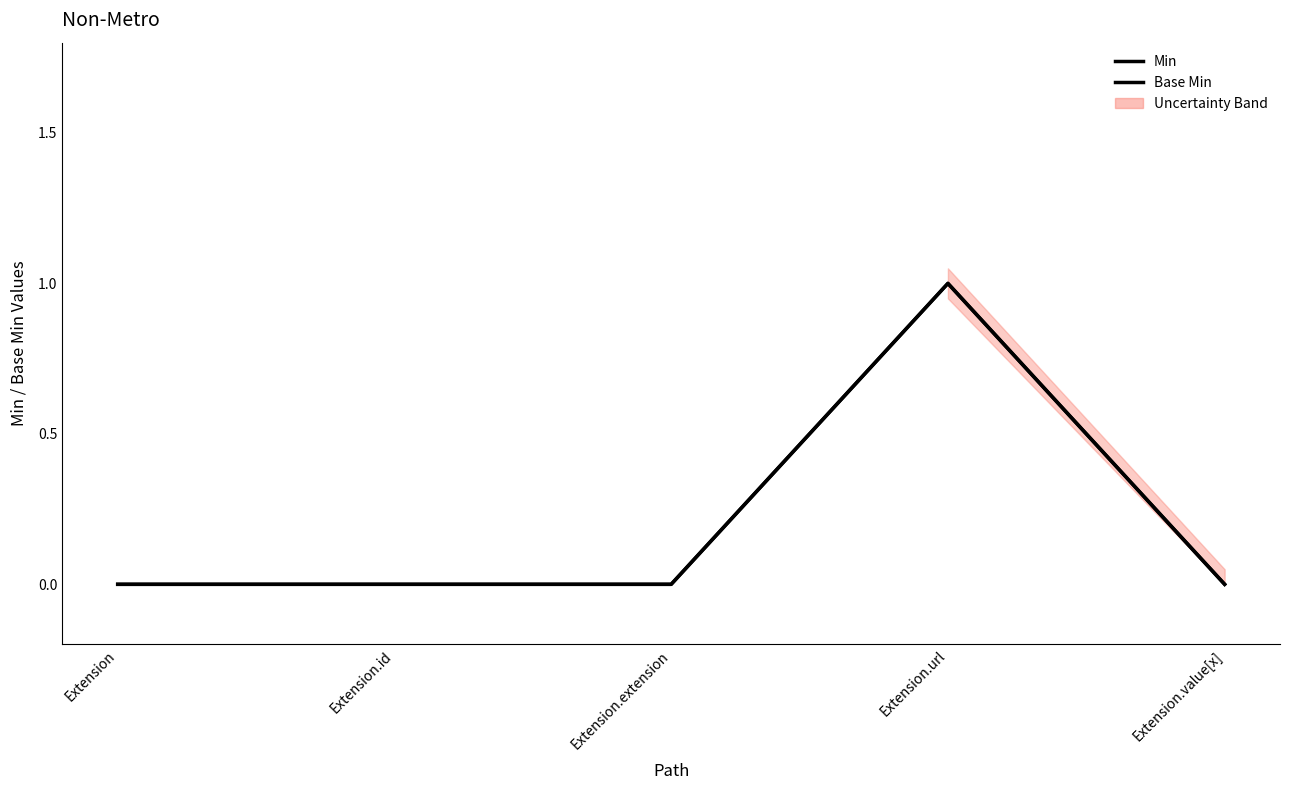

Reading left to right, list all the values displayed in this chart.

Min: Extension=0	Extension.id=0	Extension.extension=0	Extension.url=1	Extension.value[x]=0
Base Min: Extension=0	Extension.id=0	Extension.extension=0	Extension.url=1	Extension.value[x]=0